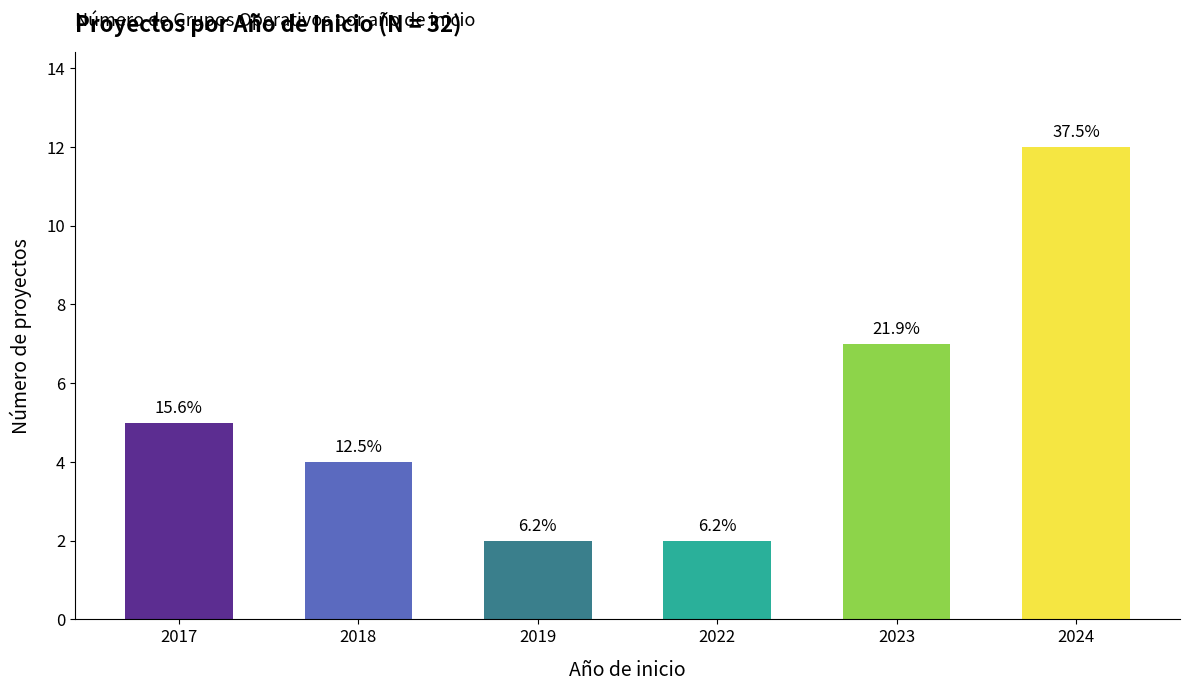

Are the bars horizontal?

No